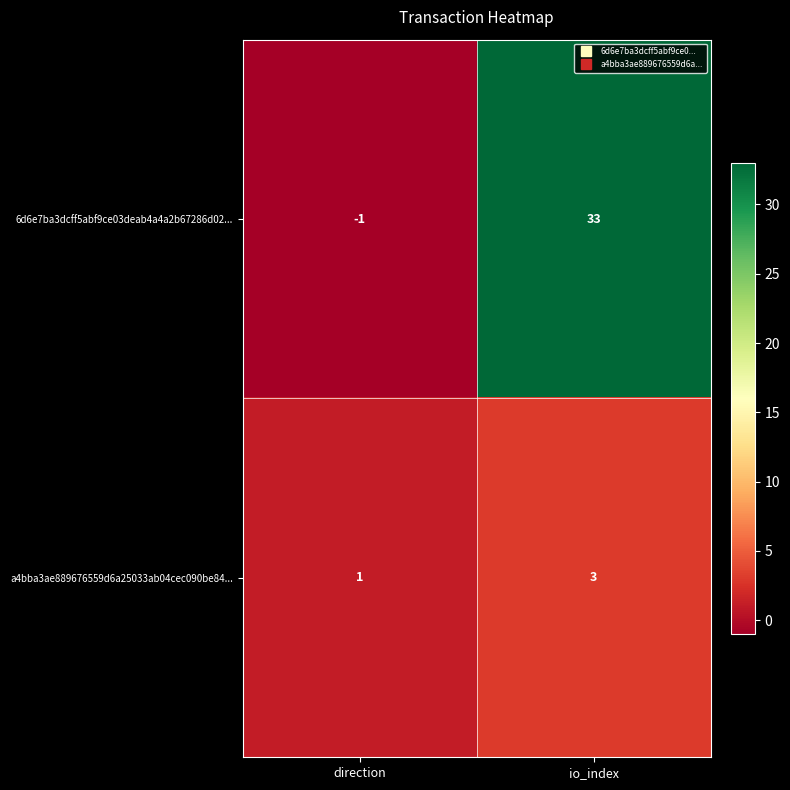

Count the number of data series in this chart.

2